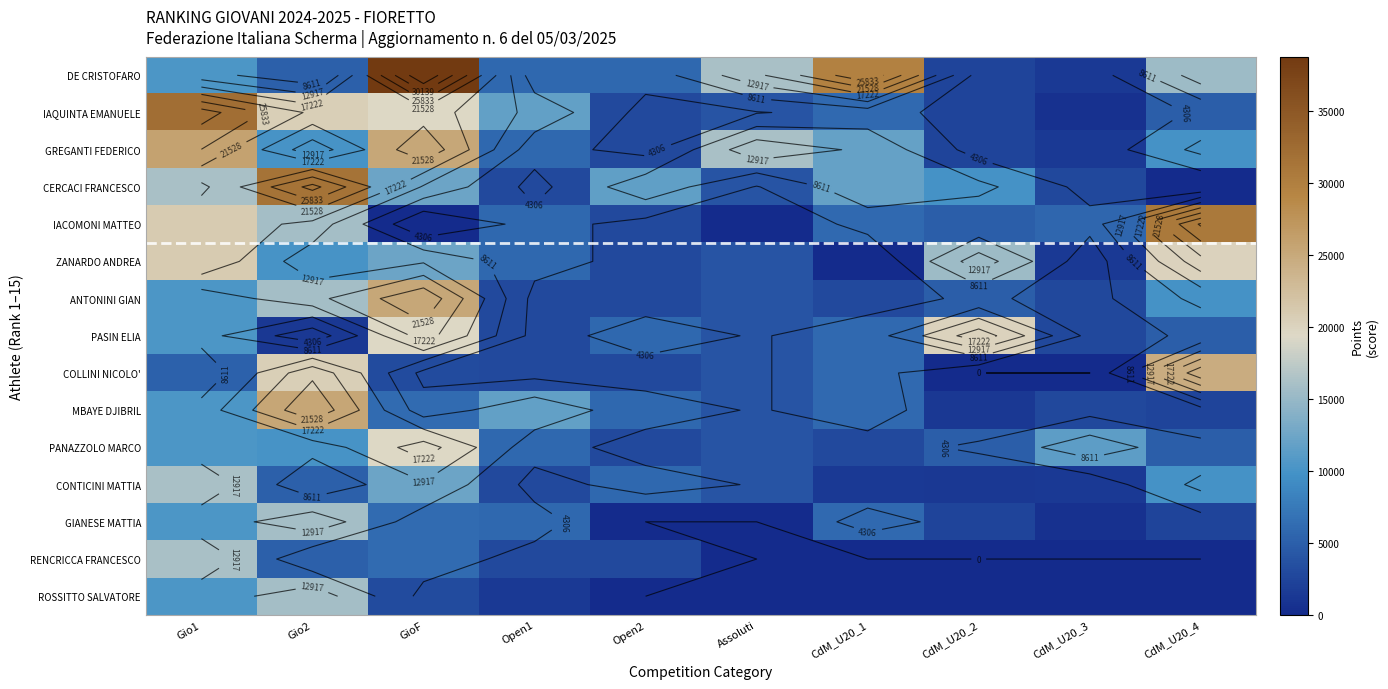

Count the number of categories in the chart.

10